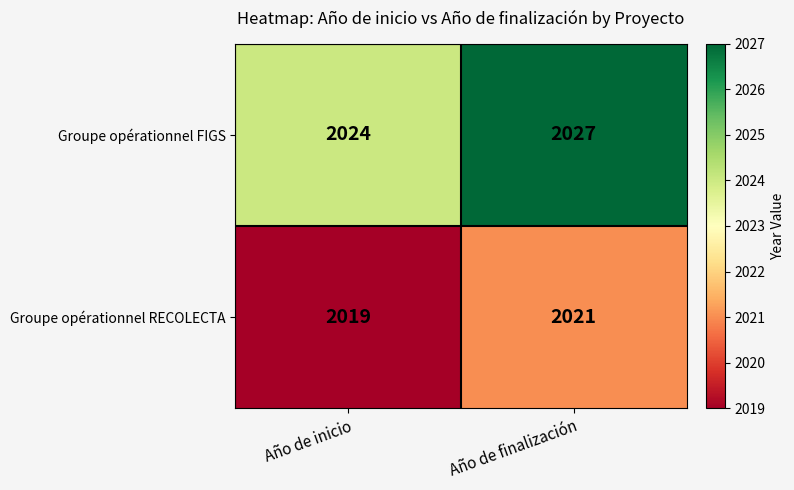

Where is Groupe opérationnel FIGS nearest to the value 2025?

Año de inicio